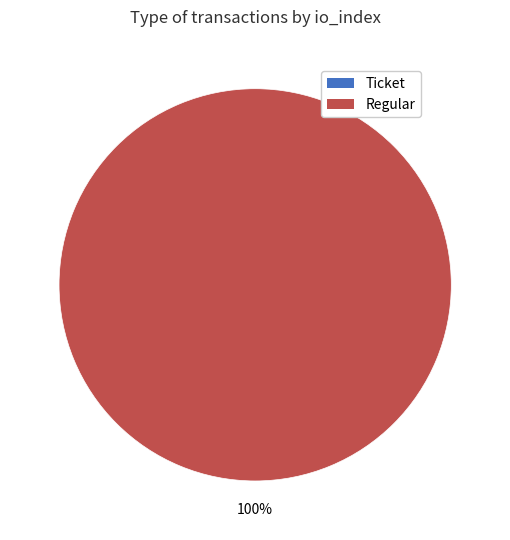

Is there any slice that represents more than half of the pie?

Yes